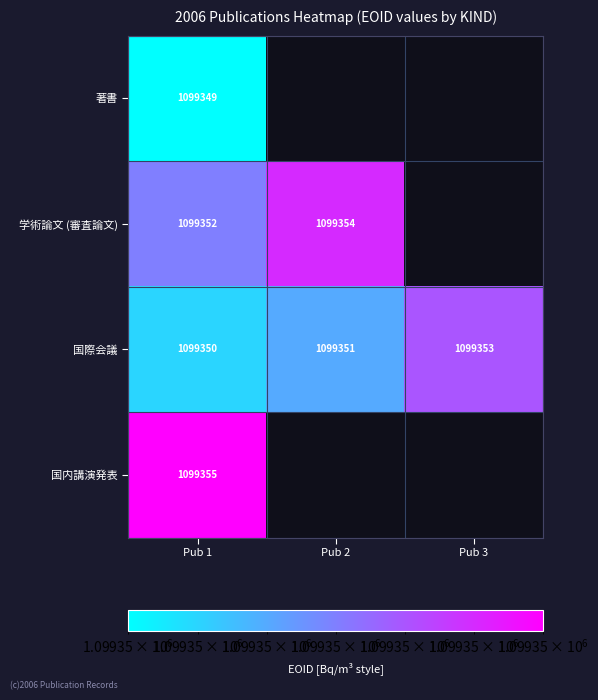

How many categories are shown in the chart?

3